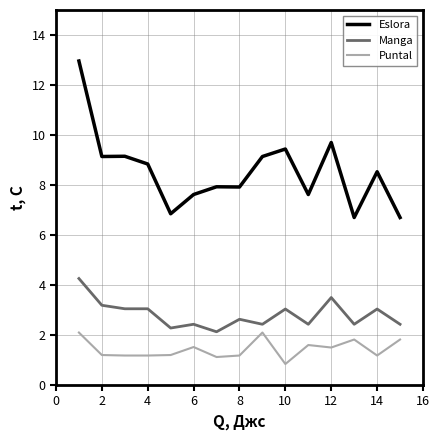

Which series has the largest total across all categories?

Eslora